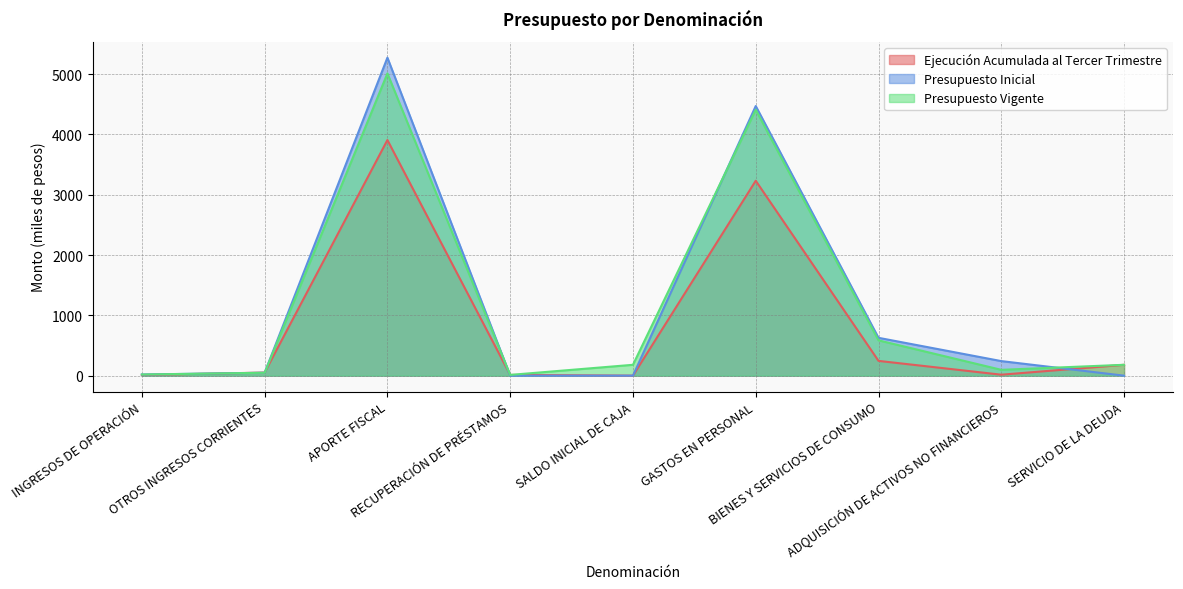

True or false: Ejecución Acumulada al Tercer Trimestre has a value of 0.0 at SALDO INICIAL DE CAJA.

True